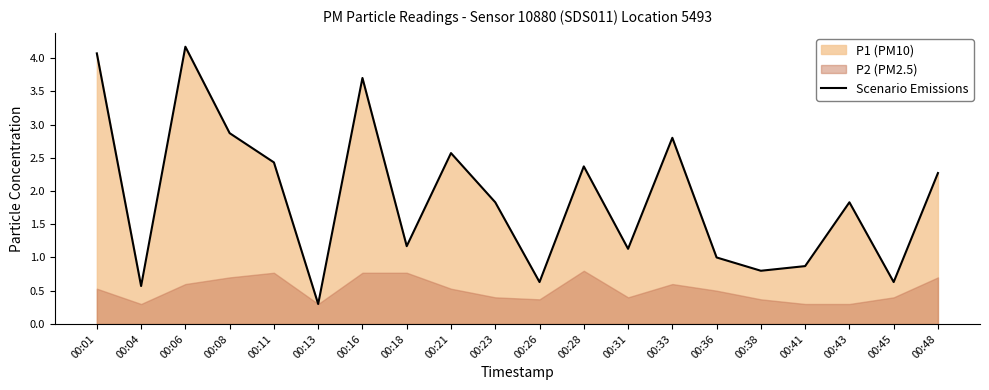

What is the ratio of the value at 00:43 to the value at 00:01?

0.4